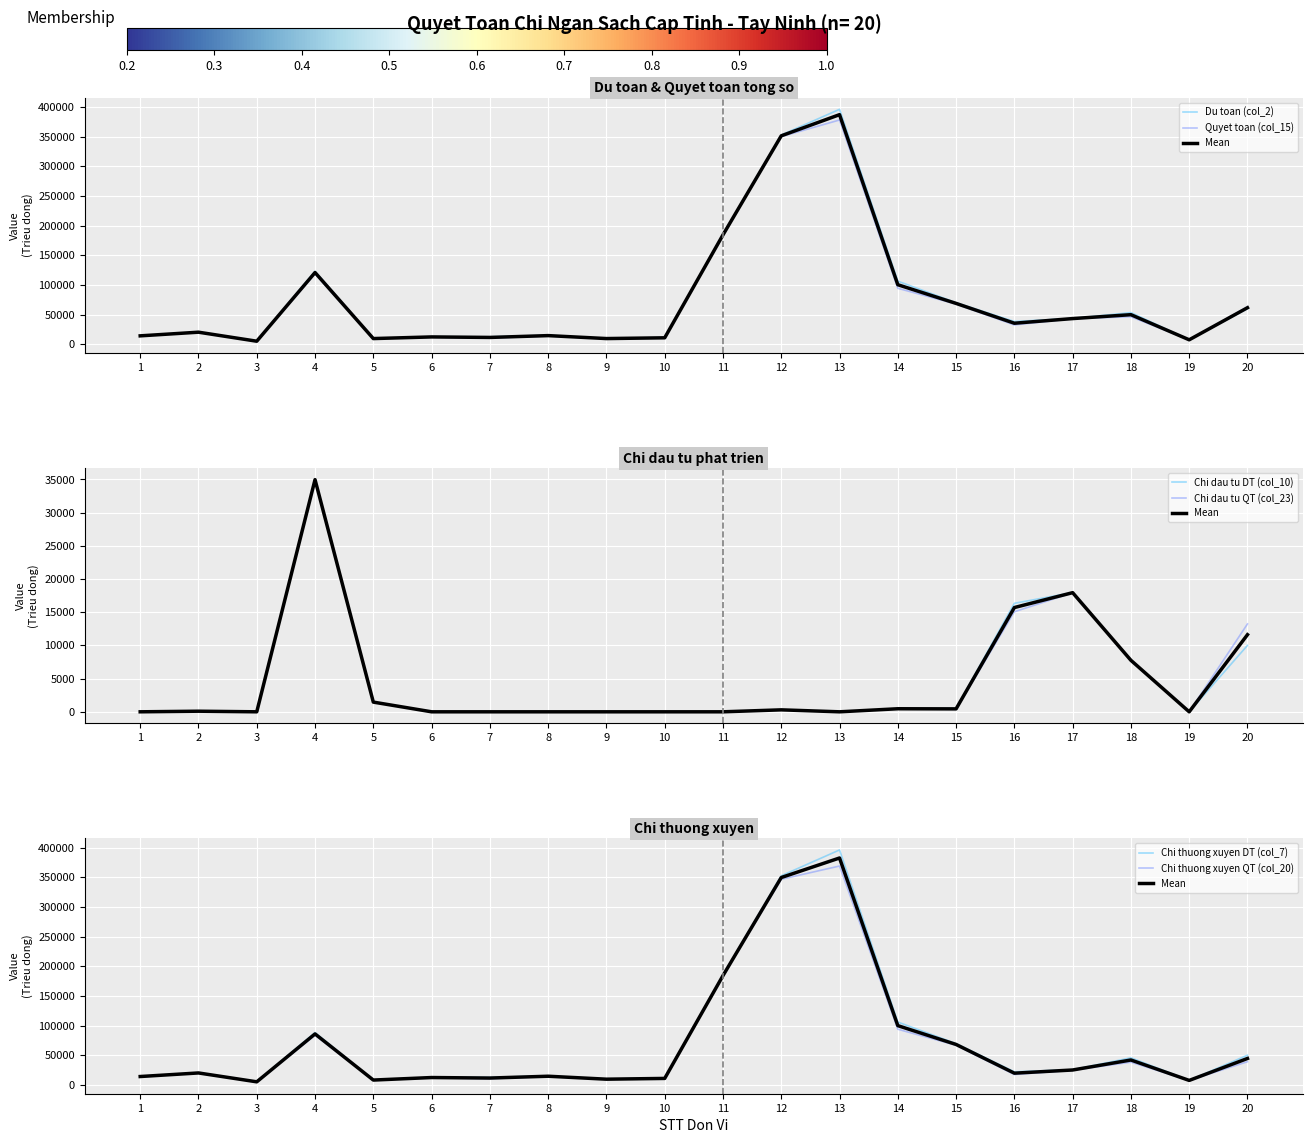

In Chi thuong xuyen DT (col_7), how many points are higher than both neighbors (excluding endpoints)?

6